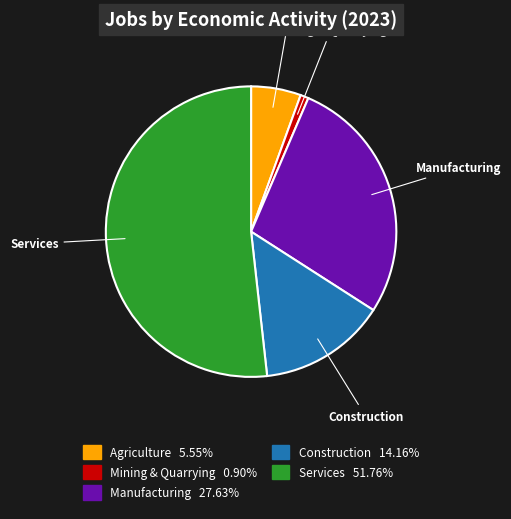

Which slice is the largest?

Services